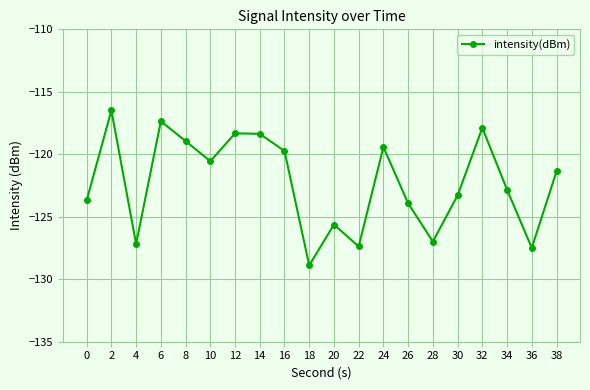

At which category does the data reach its first local valley?

4